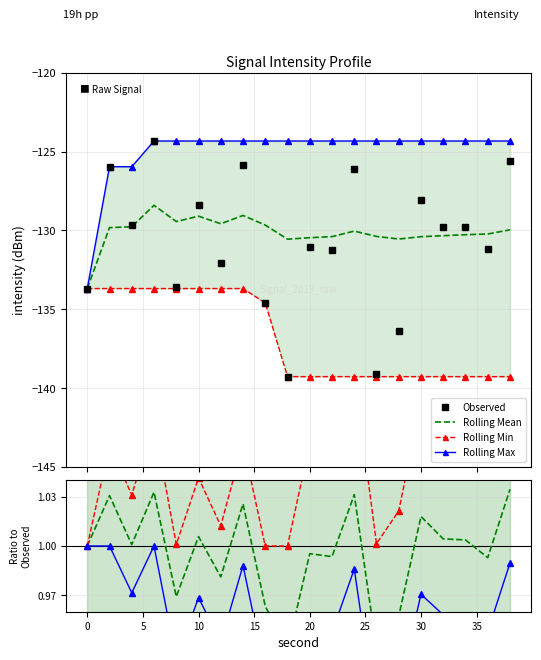

True or false: rolling_min and rolling_max cross at least once.

False